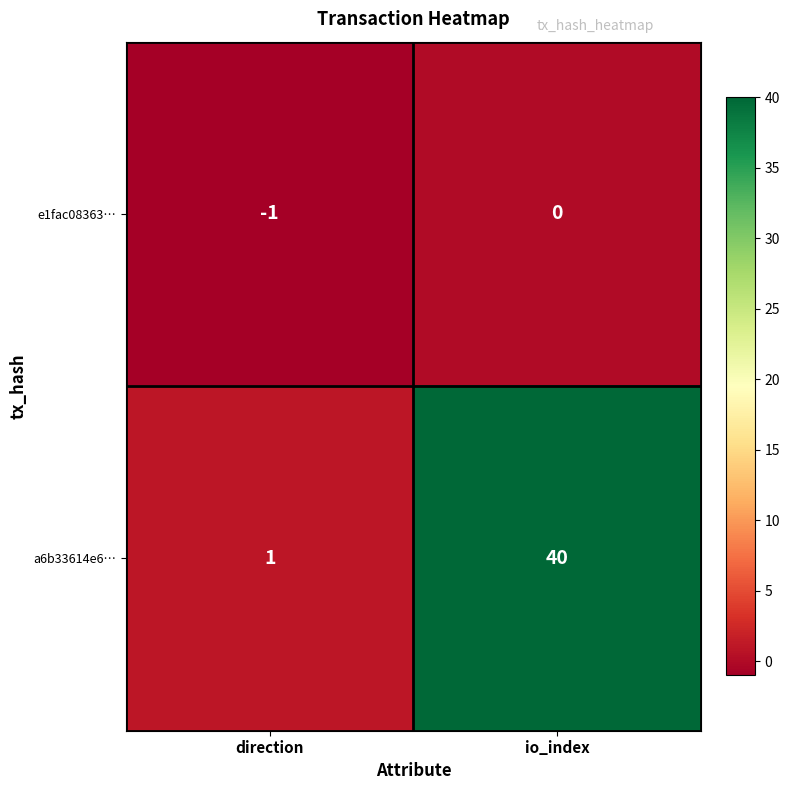

What is the sum of the a6b33614e6… values at direction and io_index?

41